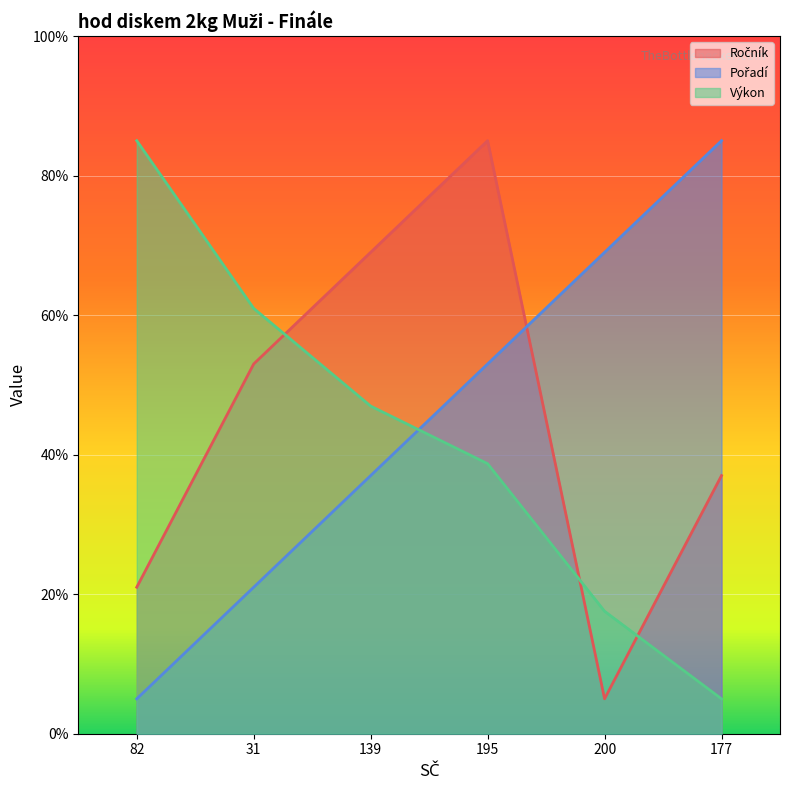

Rank the series at 31 from lowest to highest value.

Pořadí, Ročník, Výkon